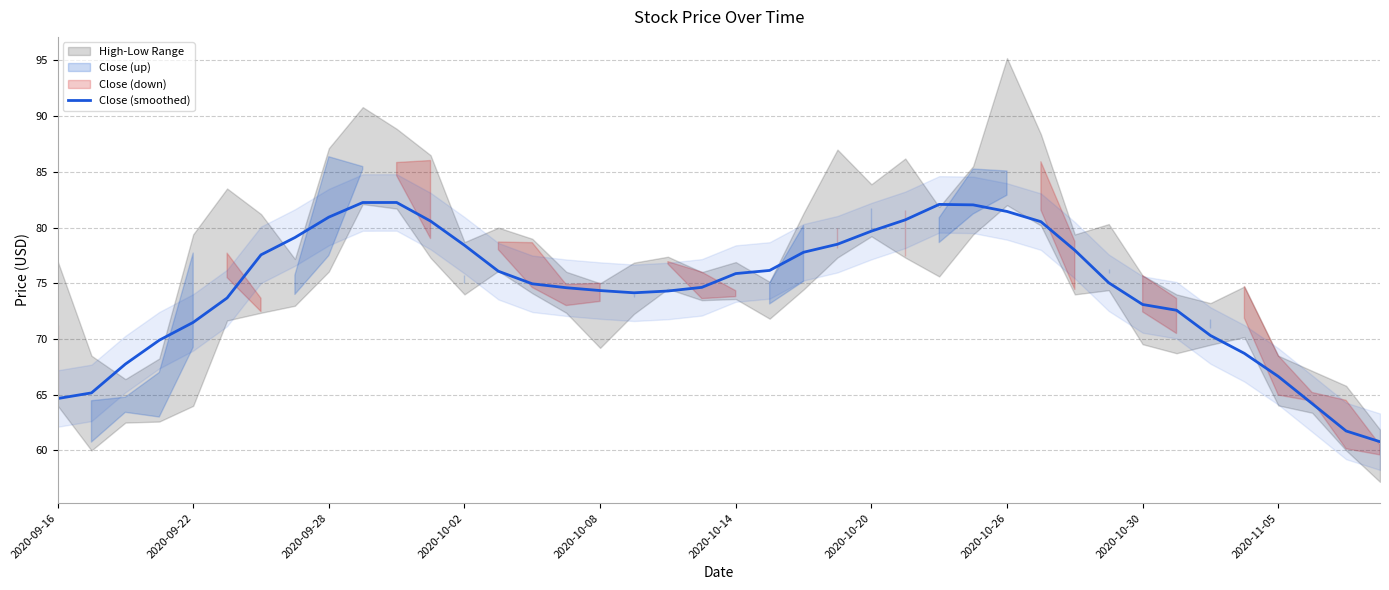

Approximately how many times larger is the value at 15 compared to 26?

0.9